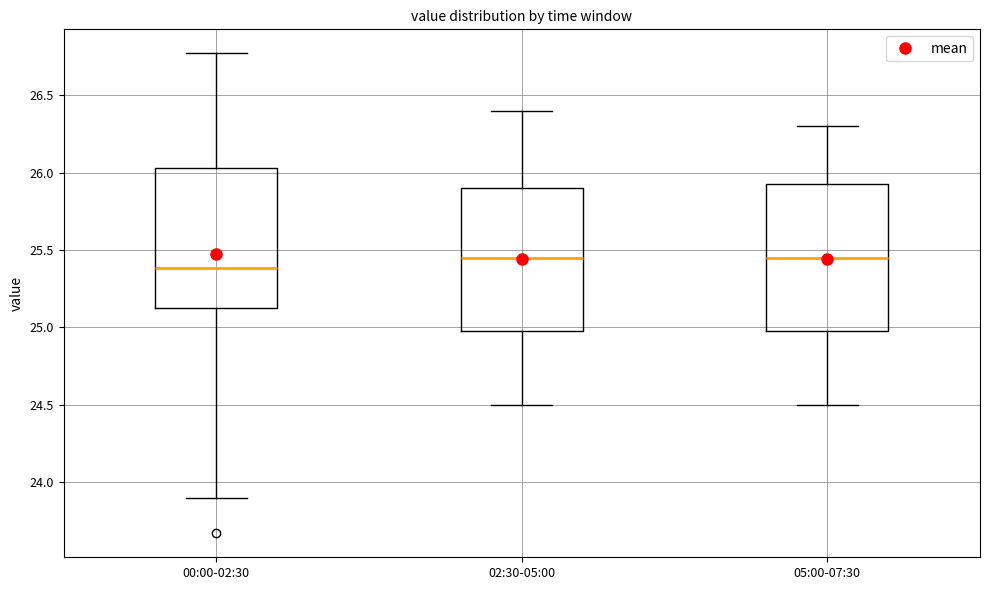

Where does the lower whisker of the box for 00:00-02:30 end on the y-axis? The values are not printed on the chart, so give them approximately, as read against the axis.

23.90